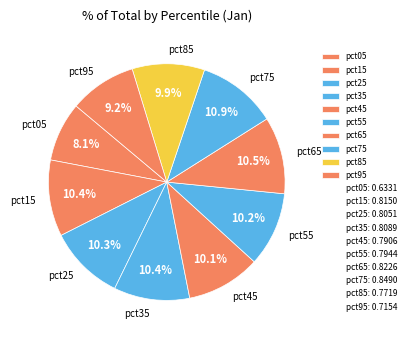

True or false: pct95 accounts for 9% of the total.

True